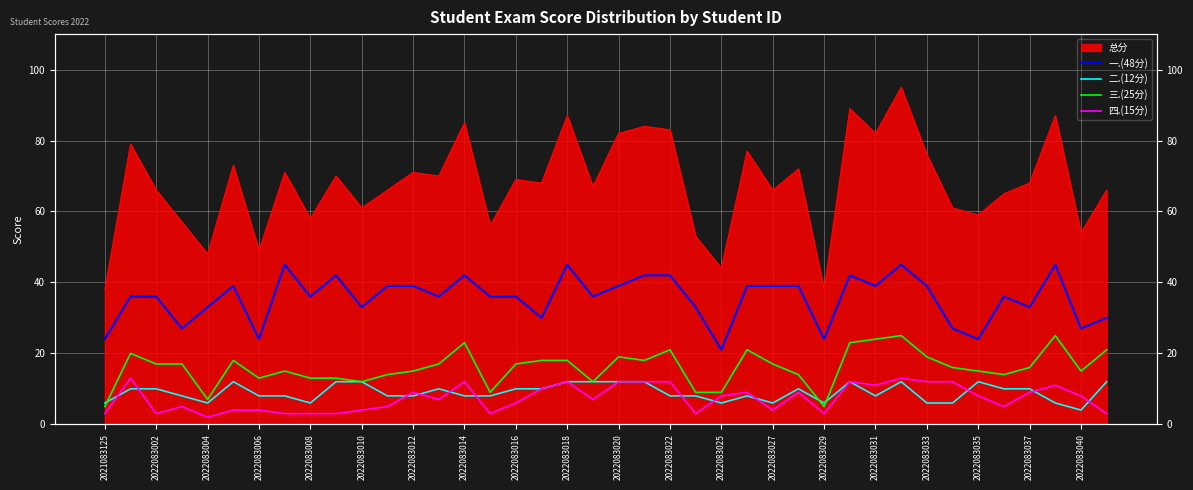

Between 39 and 2022083033, which is larger?

2022083033